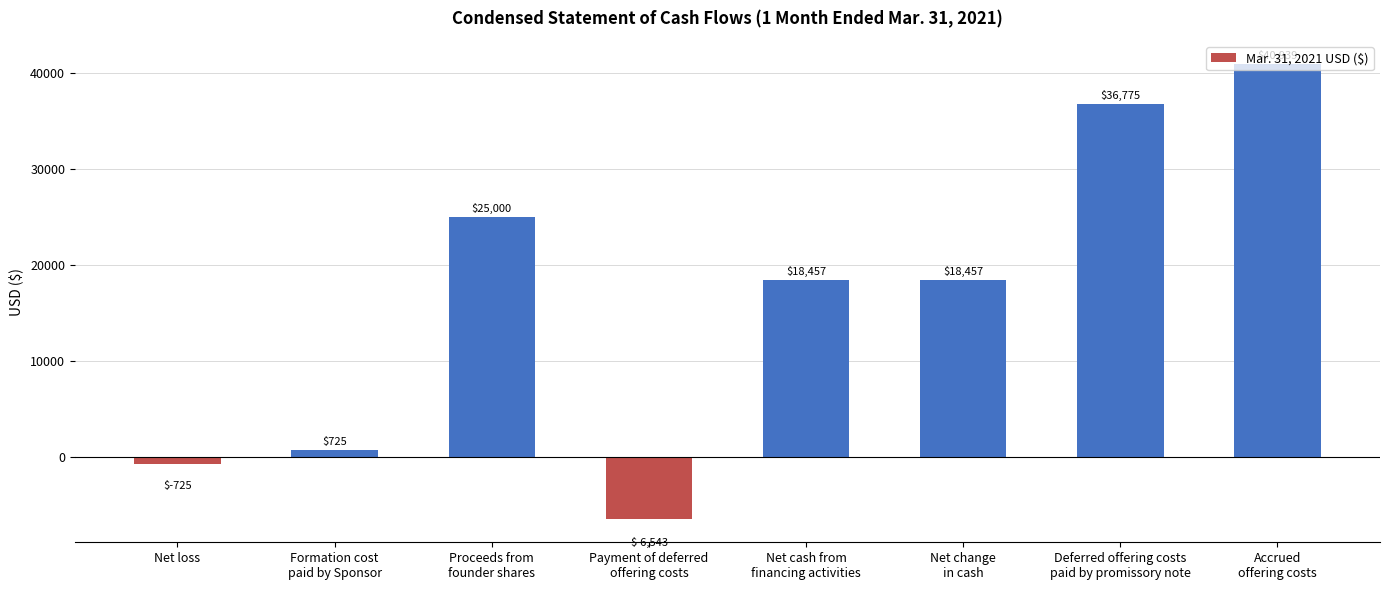

Which has a higher value, Net loss or Proceeds from
founder shares?

Proceeds from
founder shares